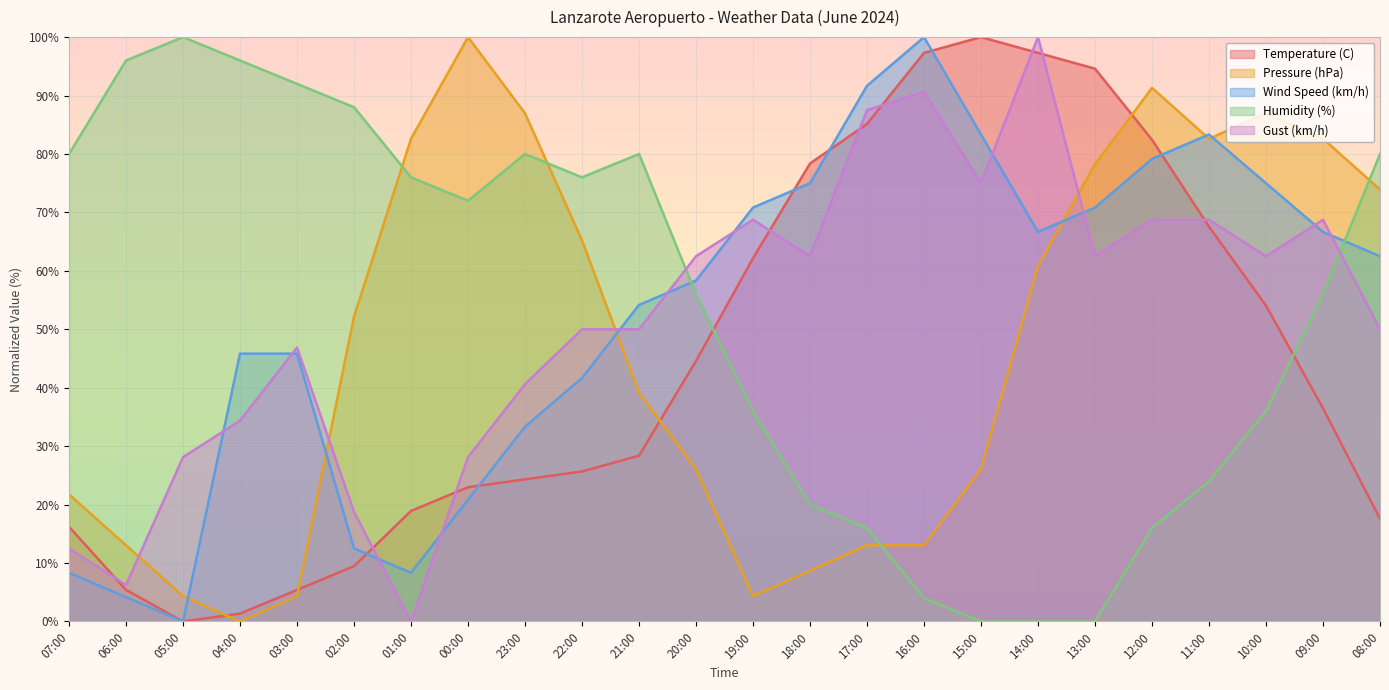

Reading left to right, transcribe all the data shown in this chart.

Temperature (C): 16.2	5.4	0.0	1.4	5.4	9.5	18.9	23.0	24.3	25.7	28.4	44.6	62.2	78.4	85.1	97.3	100.0	97.3	94.6	82.4	67.6	54.1	36.5	17.6
Pressure (hPa): 21.7	13.0	4.3	0.0	4.3	52.2	82.6	100.0	87.0	65.2	39.1	26.1	4.3	8.7	13.0	13.0	26.1	60.9	78.3	91.3	82.6	87.0	82.6	73.9
Wind Speed (km/h): 8.3	4.2	0.0	45.8	45.8	12.5	8.3	20.8	33.3	41.7	54.2	58.3	70.8	75.0	91.7	100.0	83.3	66.7	70.8	79.2	83.3	75.0	66.7	62.5
Humidity (%): 80.0	96.0	100.0	96.0	92.0	88.0	76.0	72.0	80.0	76.0	80.0	56.0	36.0	20.0	16.0	4.0	0.0	0.0	0.0	16.0	24.0	36.0	56.0	80.0
Gust (km/h): 12.5	6.2	28.1	34.4	46.9	18.8	0.0	28.1	40.6	50.0	50.0	62.5	68.8	62.5	87.5	90.6	75.0	100.0	62.5	68.8	68.8	62.5	68.8	50.0